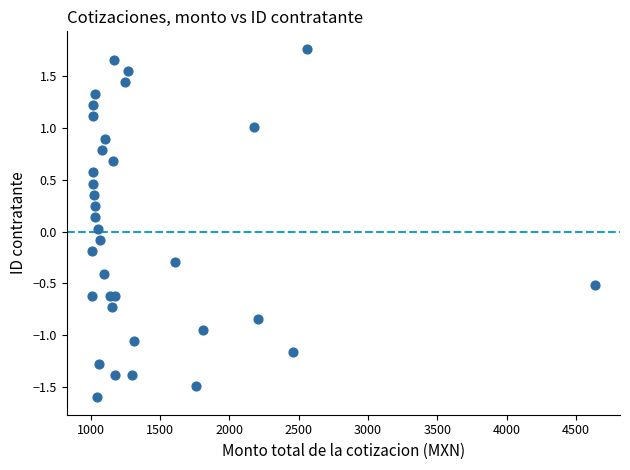

What is the range of X values (max minus min)?

3629.8